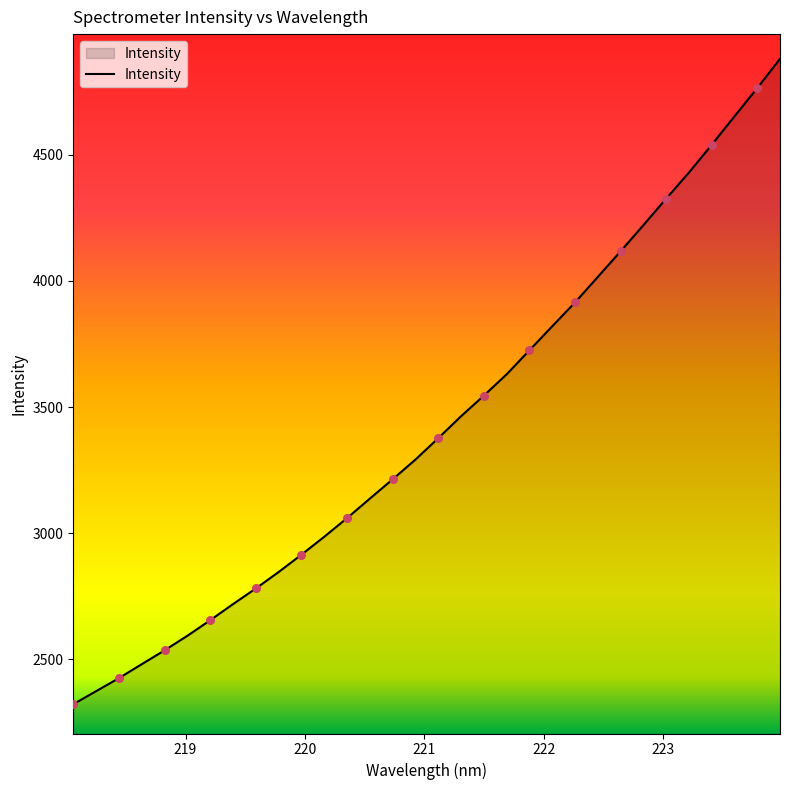

What is the minimum value shown in the chart?

2321.3